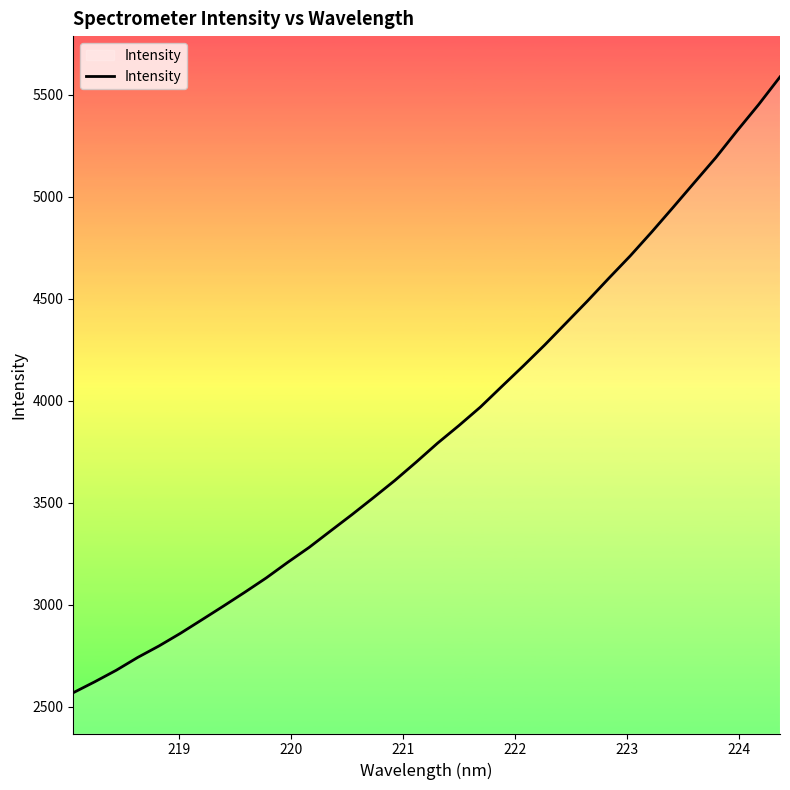

What is the difference between the maximum and minimum values?

3019.6